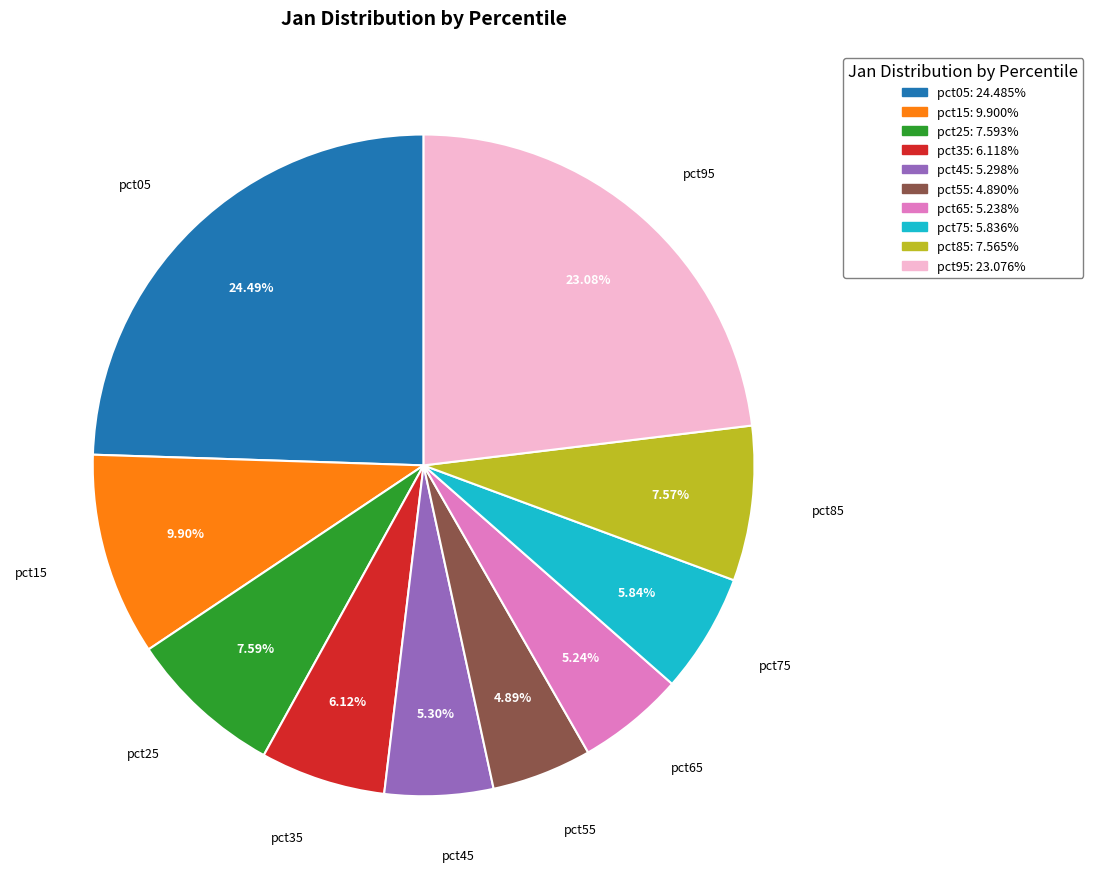

Which category has the biggest portion of the pie?

pct05